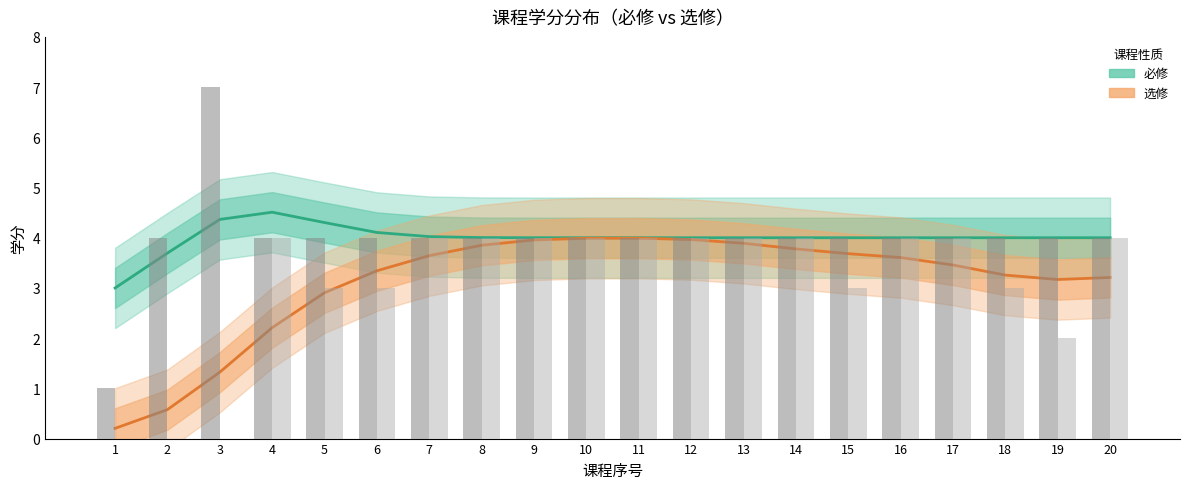

What is the maximum value for 必修?

4.5